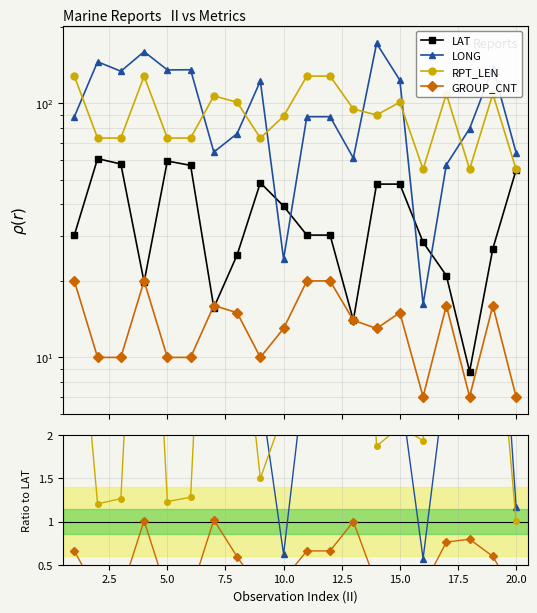

True or false: LONG has a value of 1.2 at 5.0.

False